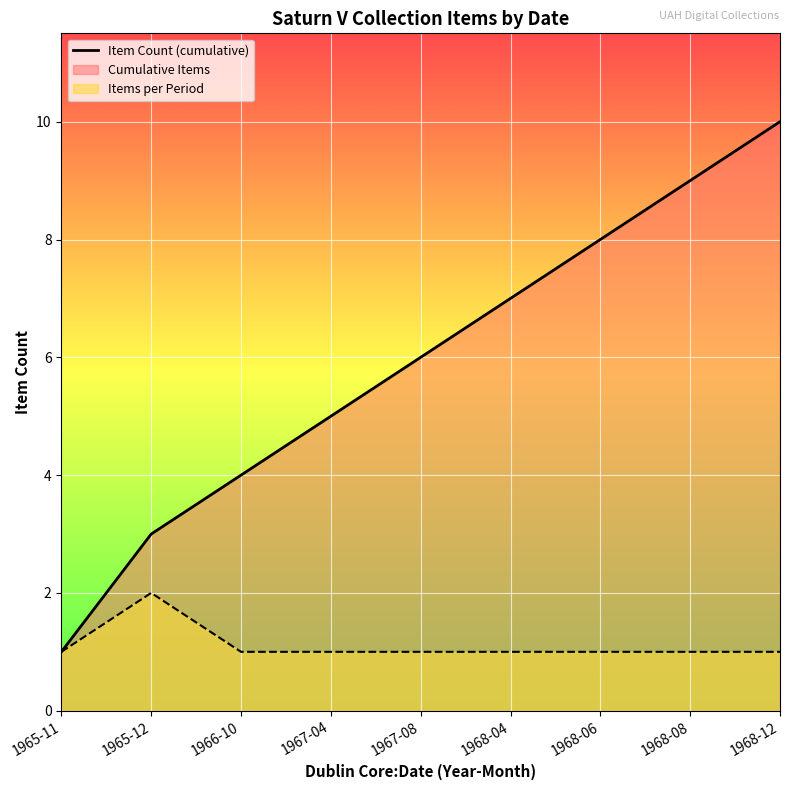

At which label does the data first exceed 6?

1968-04